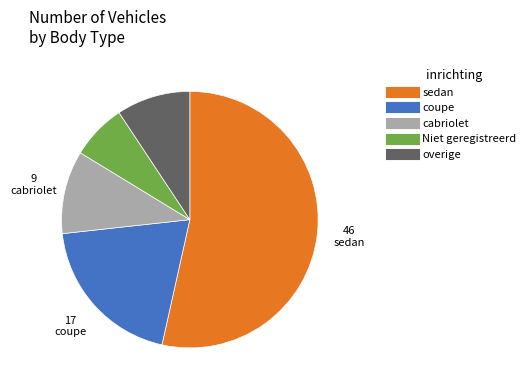

Is there a majority slice in this chart?

Yes